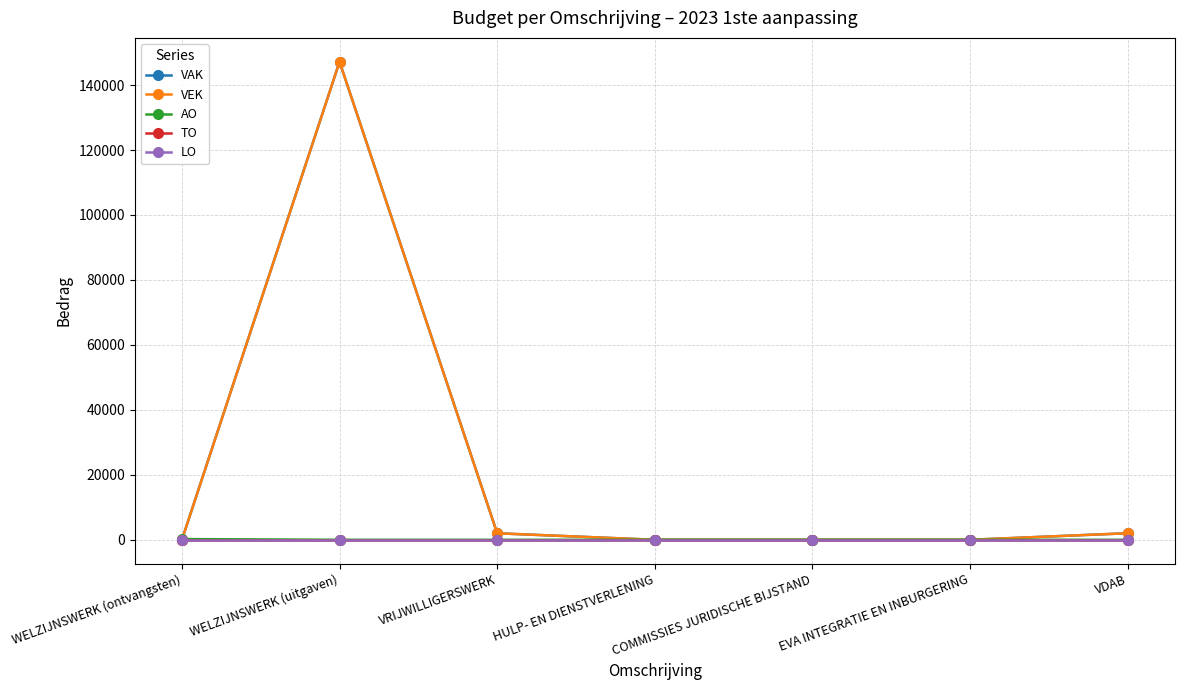

Reading left to right, transcribe all the data shown in this chart.

VAK: 0	147158	2005	0	0	0	2018
VEK: 0	147158	2005	0	0	0	2018
AO: 220	0	0	0	0	0	0
TO: 0	0	0	0	0	0	0
LO: 0	0	0	0	0	0	0